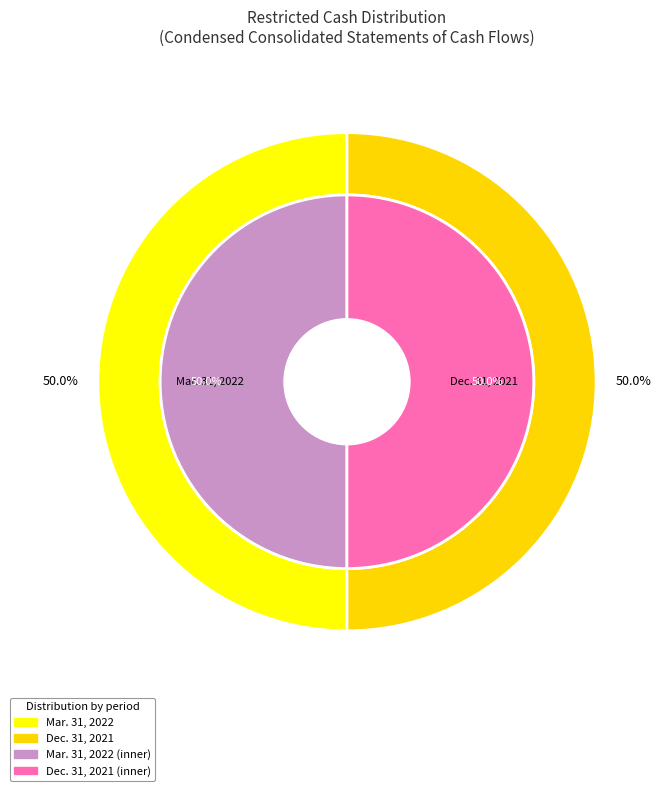

Does Mar. 31, 2022 represent more than half of the total?

No